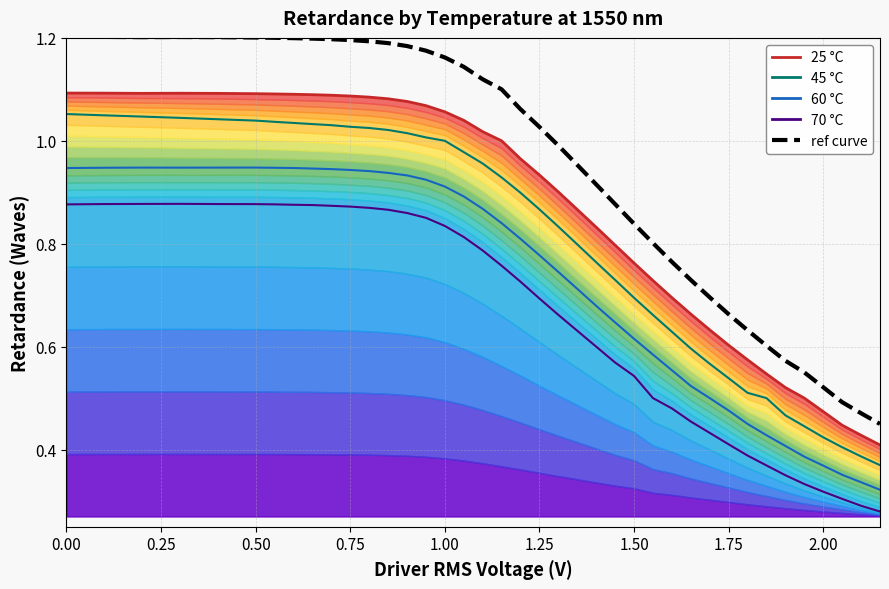

Which series has the widest spread of values?

ref curve